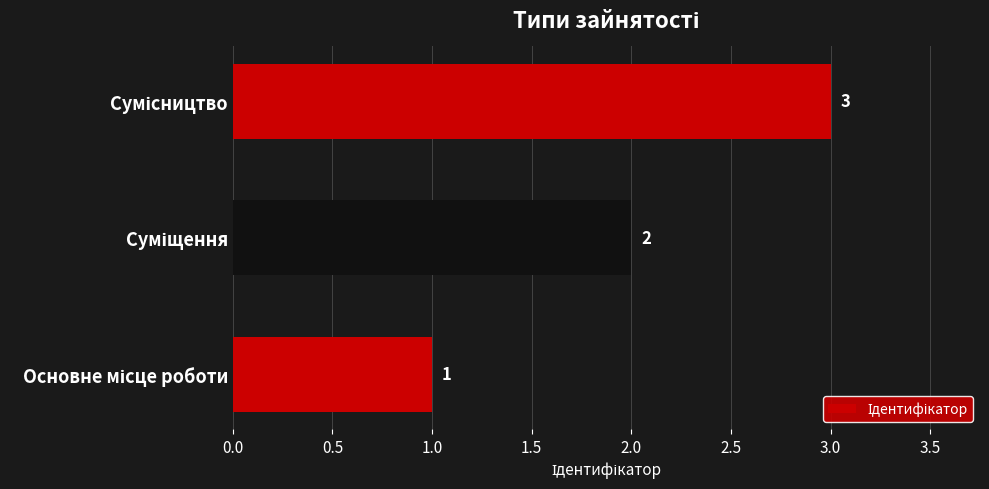

Count the values in the range 1 to 3.

3